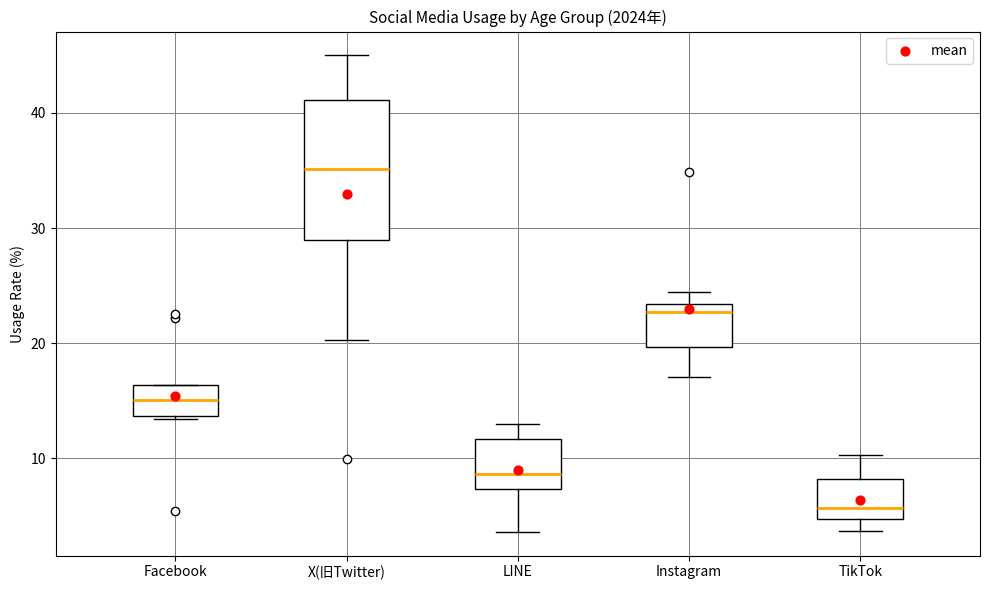

Which box is the tallest, from its lower edge to its upper edge?

X(旧Twitter)